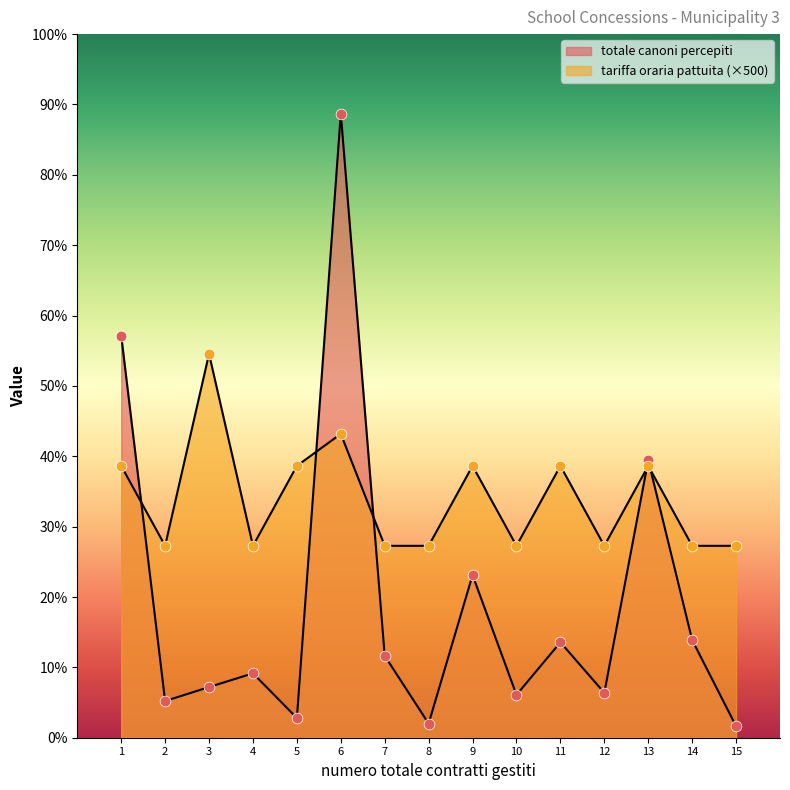

Which series has the widest spread of Y values?

totale canoni percepiti